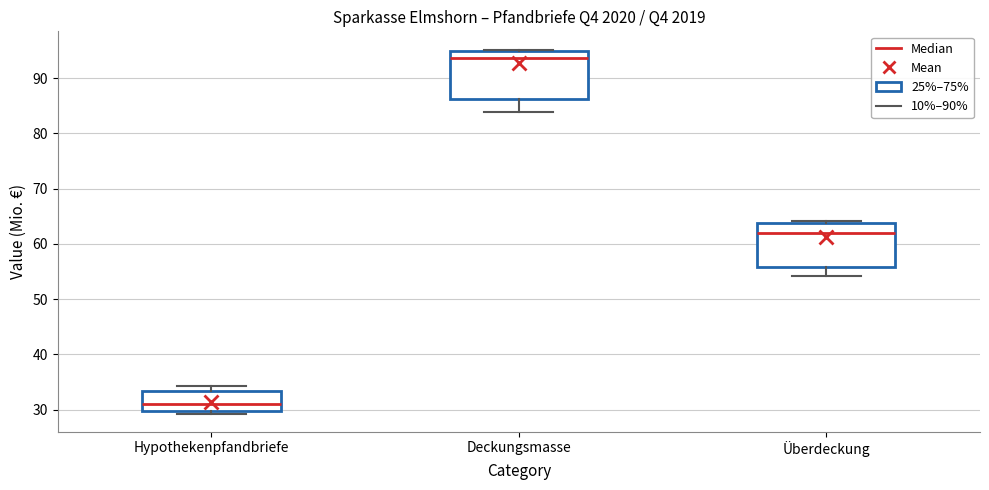

Reading left to right, read every box against the y-axis: the position of its median line, the range the box covers, and the ends of its whiskers. The values are not printed on the chart, so give them approximately, as read against the axis.

Hypothekenpfandbriefe: median 31, box 30 to 33, whiskers 29 to 34
Deckungsmasse: median 94, box 86 to 95, whiskers 84 to 95 (just above the box's upper edge)
Überdeckung: median 62, box 56 to 64, whiskers 54 to 64